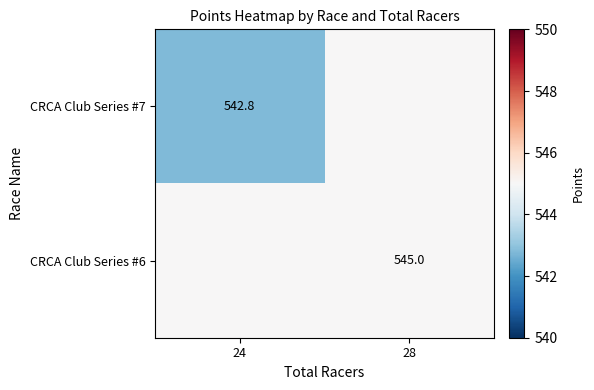

True or false: CRCA Club Series #7 has a value of 542.8 at 24.

True